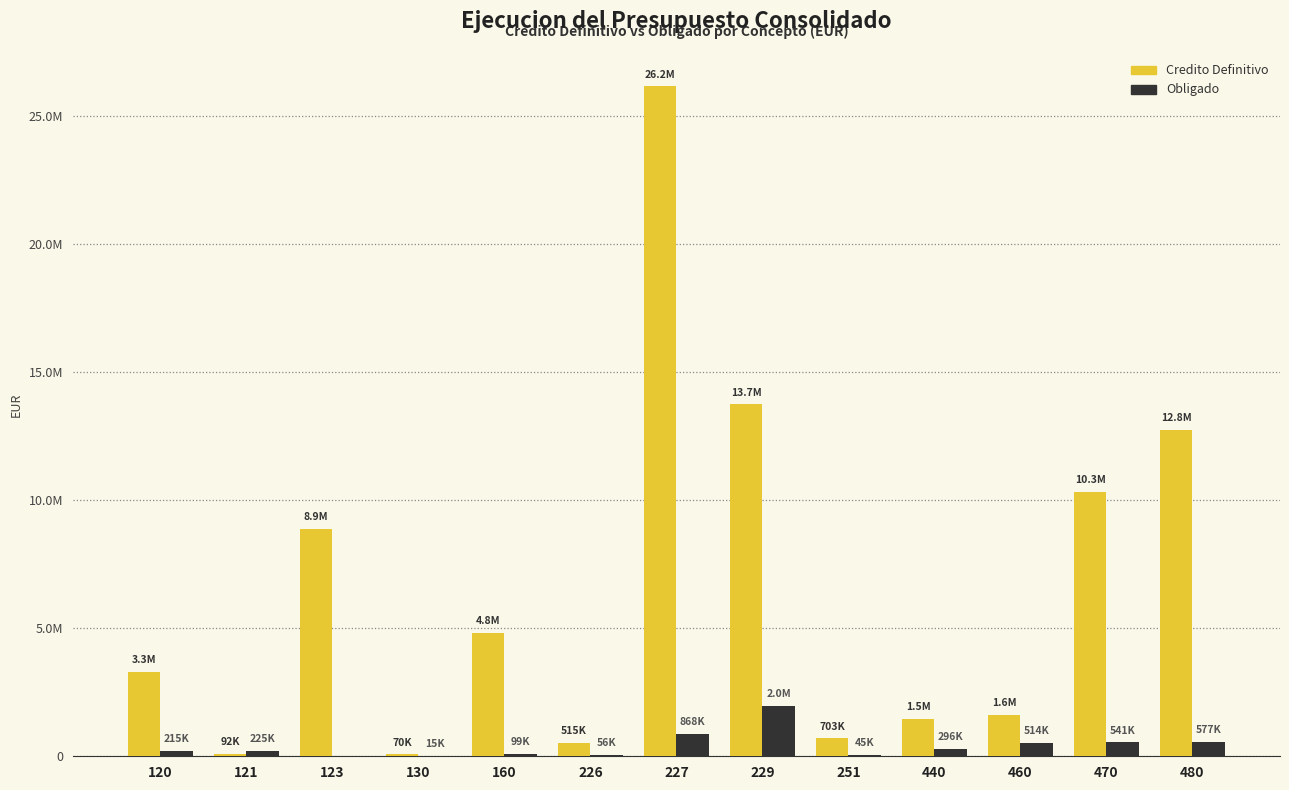

Which has a higher value, 480 or 121?

480